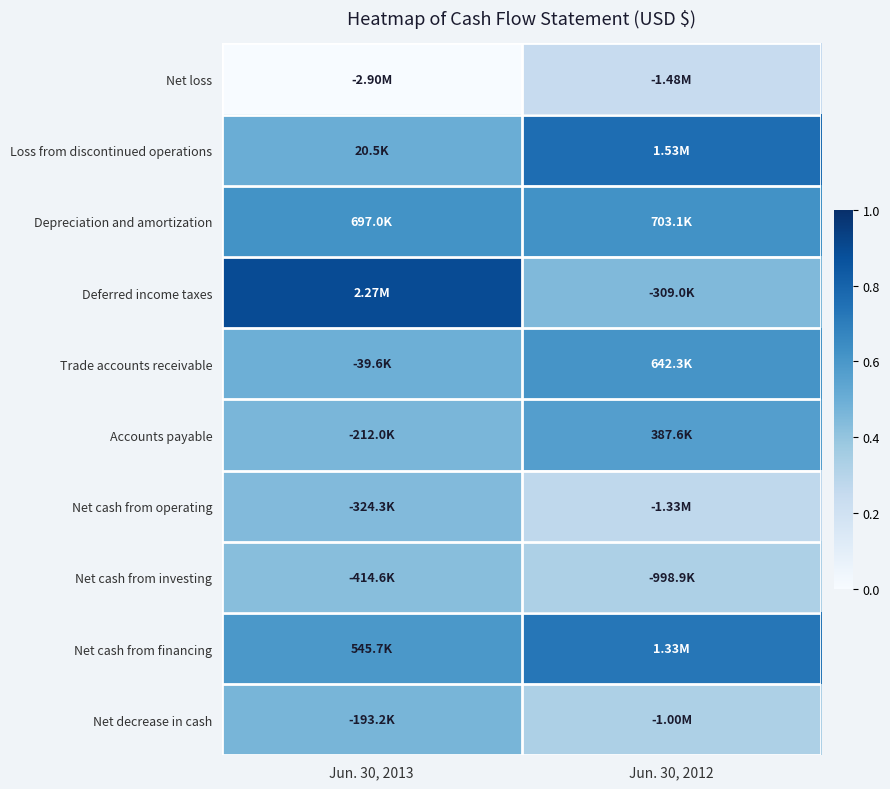

Rank the series at Jun. 30, 2013 from lowest to highest value.

Net loss, Net cash from investing, Net cash from operating, Accounts payable, Net decrease in cash, Trade accounts receivable, Loss from discontinued operations, Net cash from financing, Depreciation and amortization, Deferred income taxes